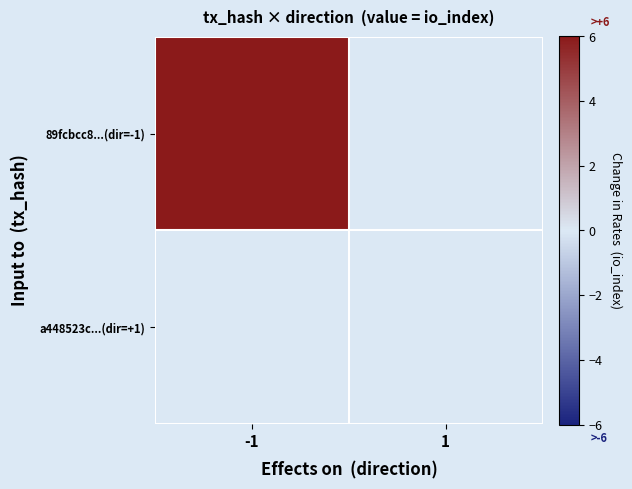

Which category has the highest value across all series?

-1